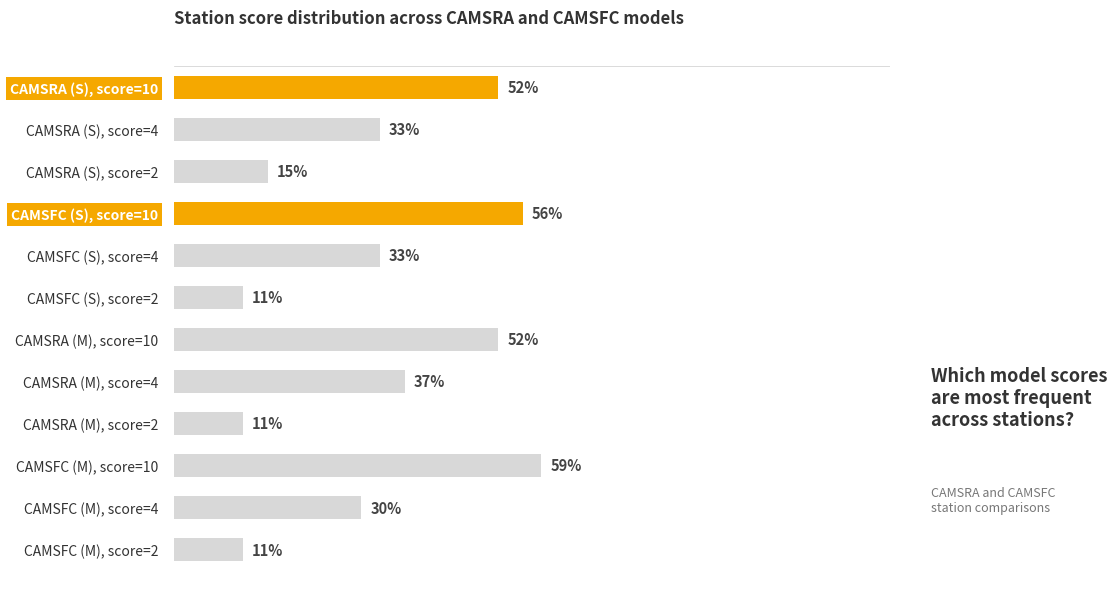

Which label corresponds to the largest value in the chart?

CAMSFC (M), score=10